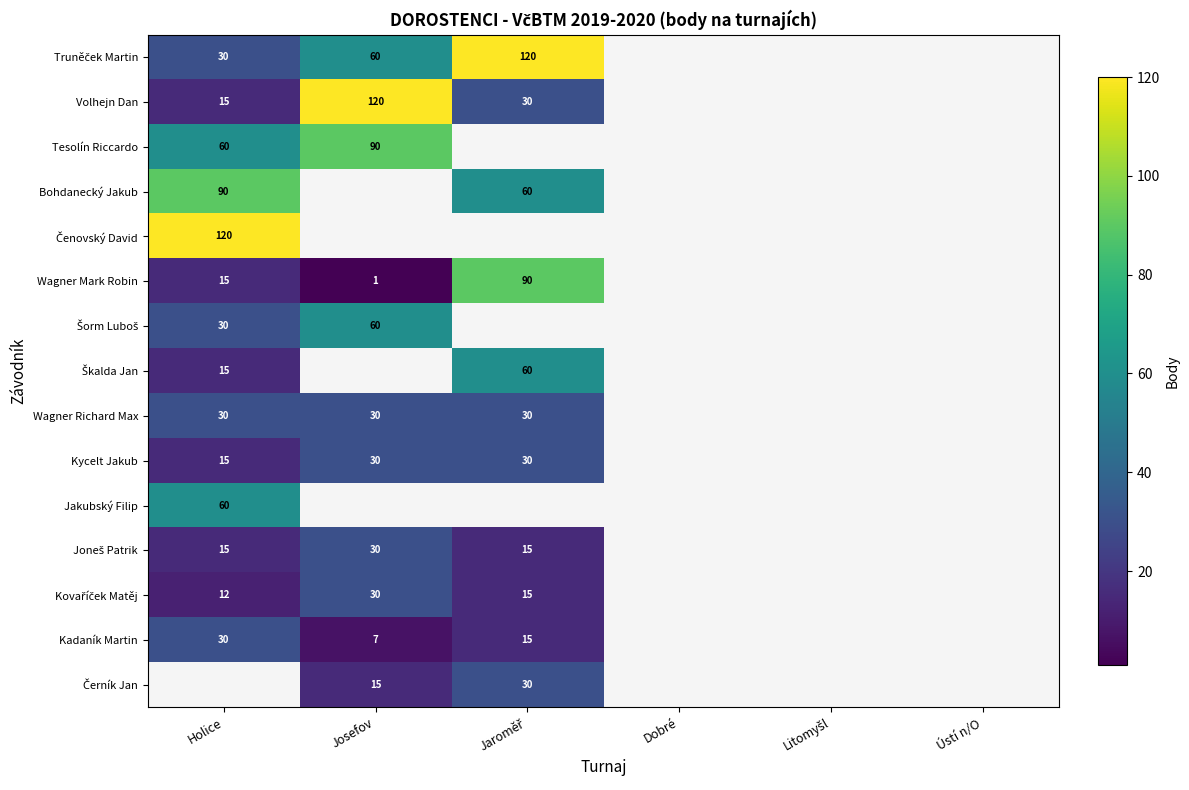

How many data points does each series have?

6